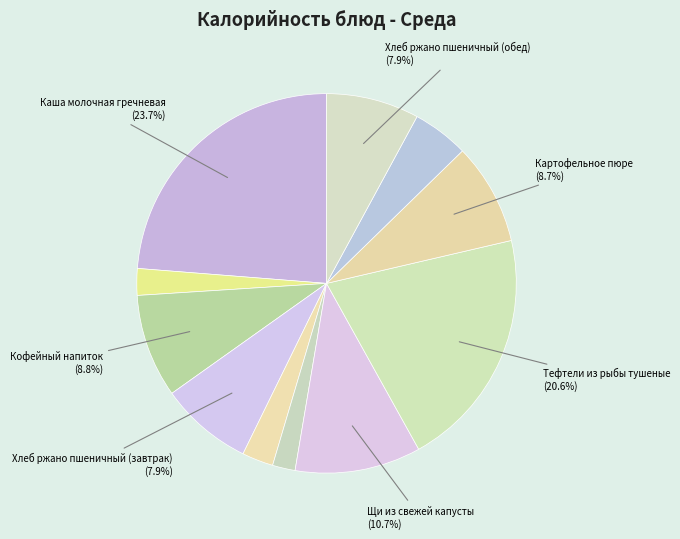

How many segments does this pie chart have?

11